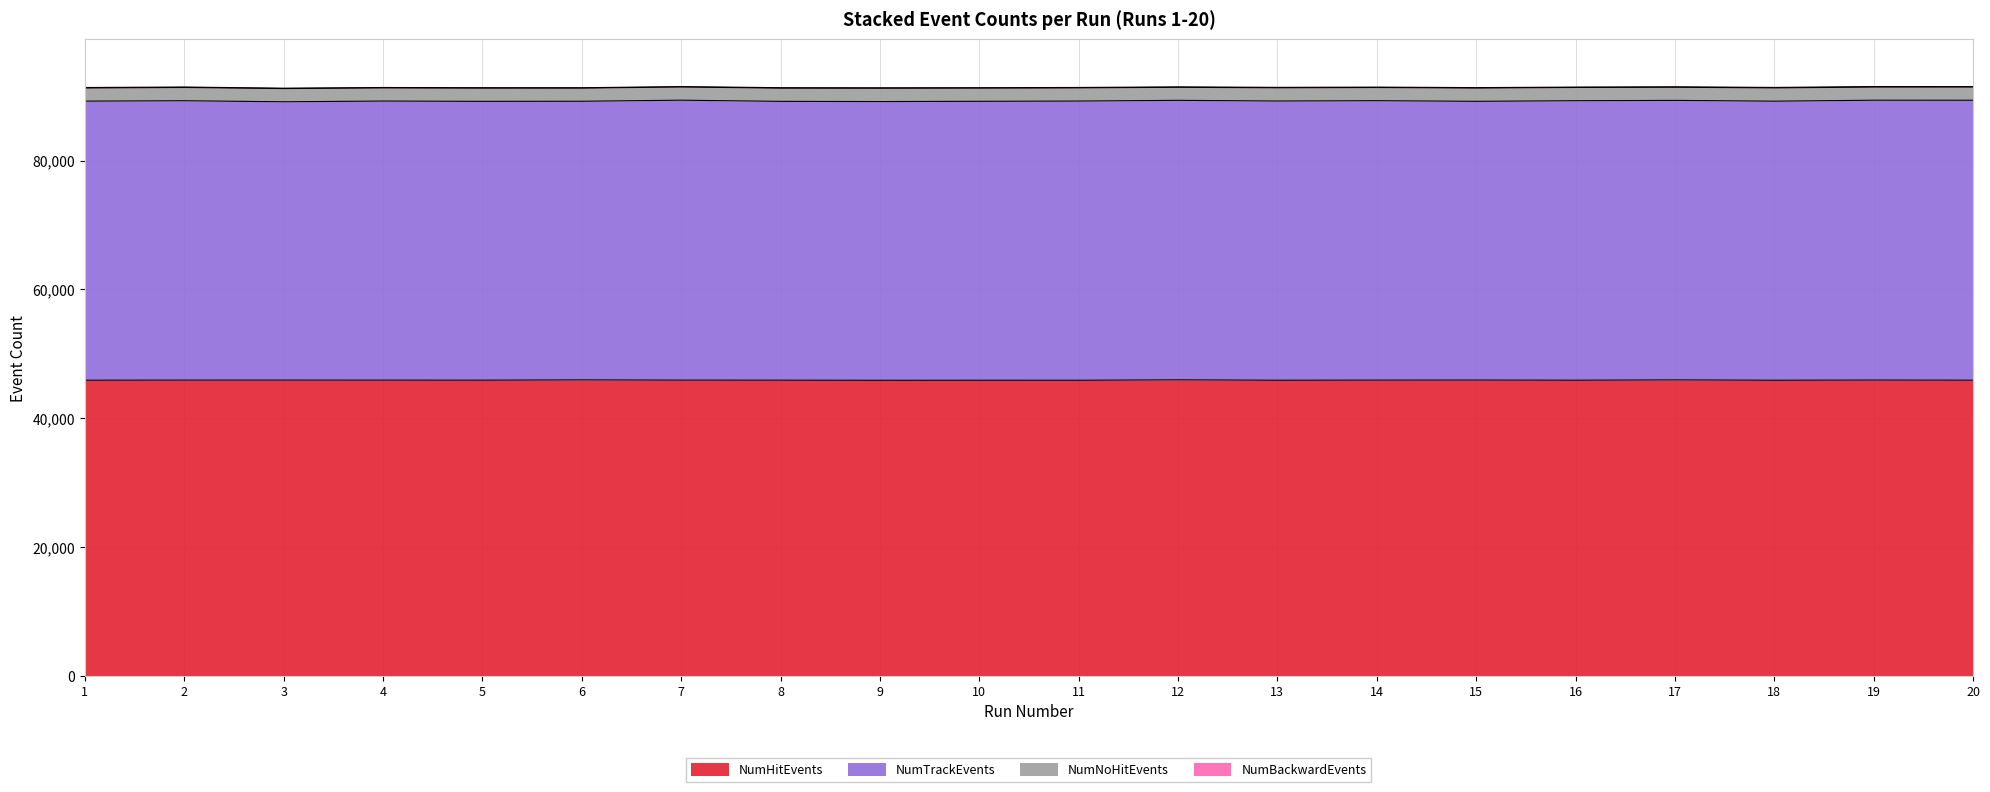

The NumBackwardEvents series shows 75 at 18. True or false?

True